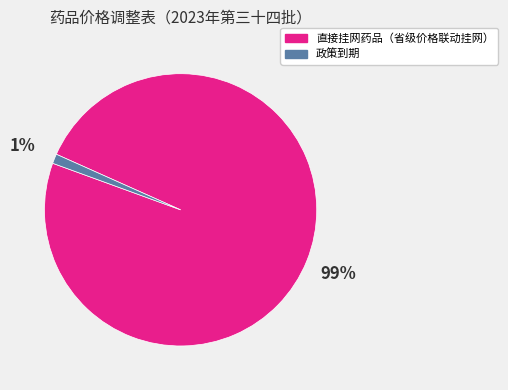

True or false: 政策到期 accounts for 1% of the total.

True